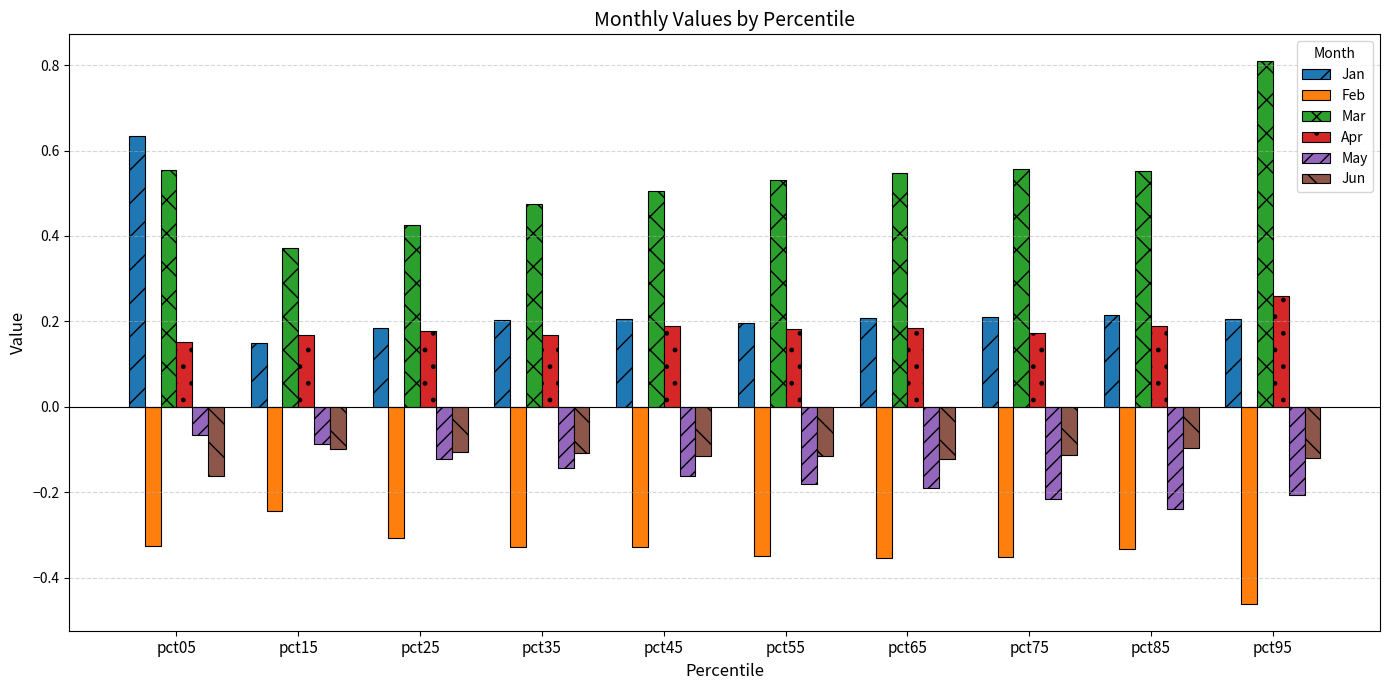

Which category has the lowest value across all series?

pct95